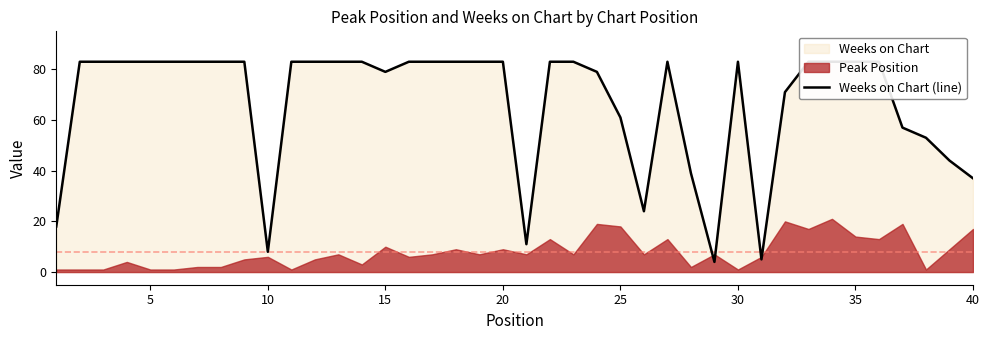

How many lines are shown in the chart?

1